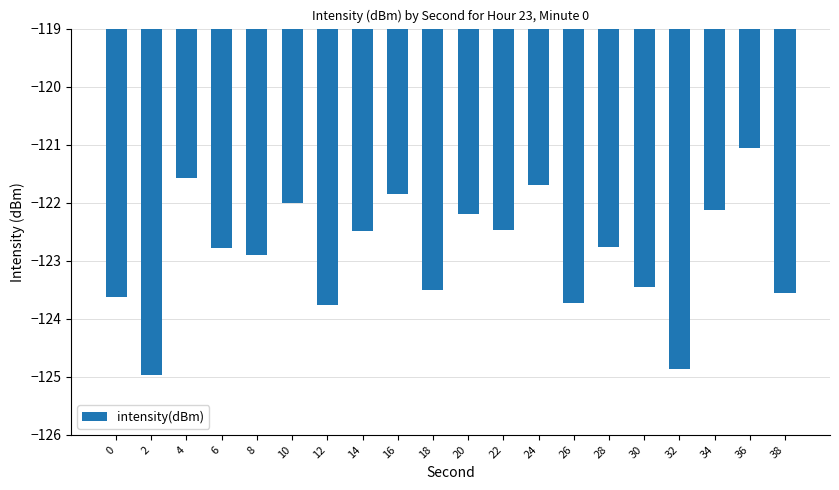

How many data points does each series have?

20